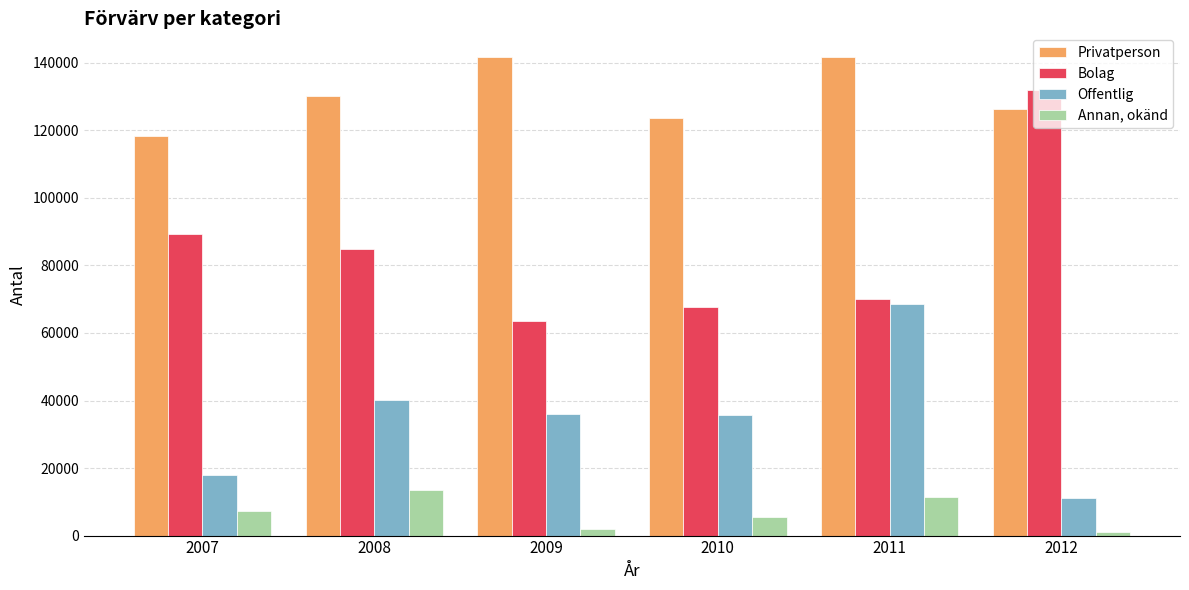

The value of Privatperson at 2009 is 90364. True or false?

False